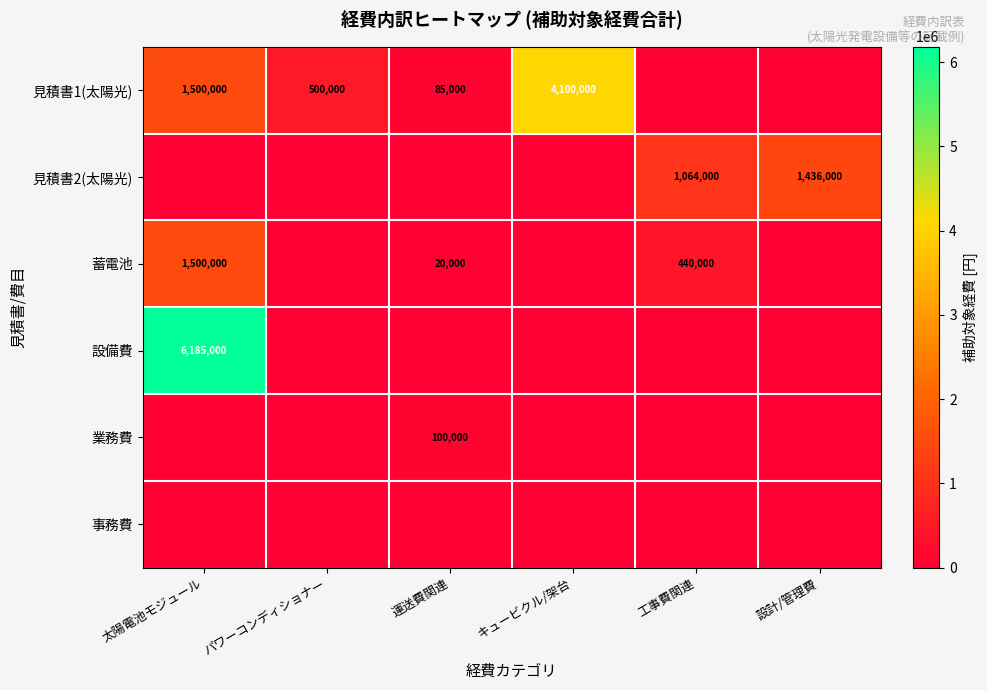

True or false: 設備費 has a value of 6185000 at 太陽電池モジュール.

True